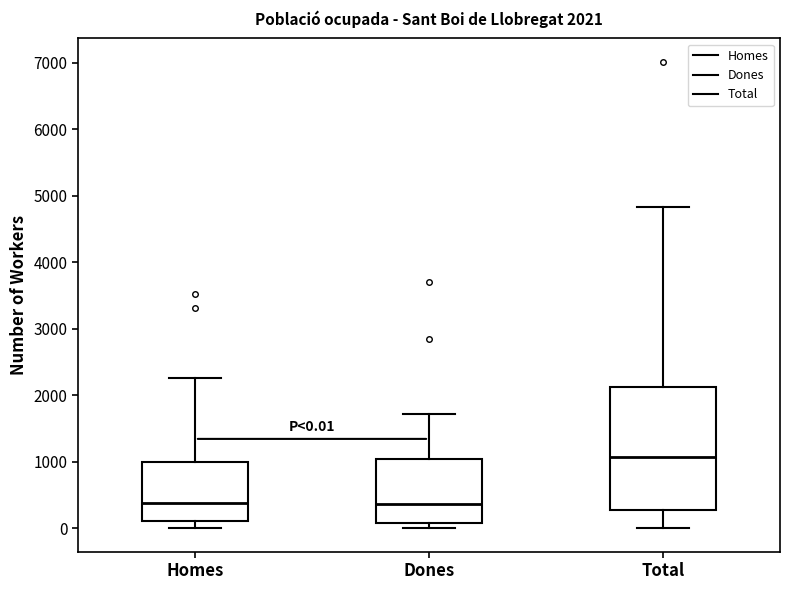

Comparing the boxes themselves (not the whiskers), which one is the tallest?

Total